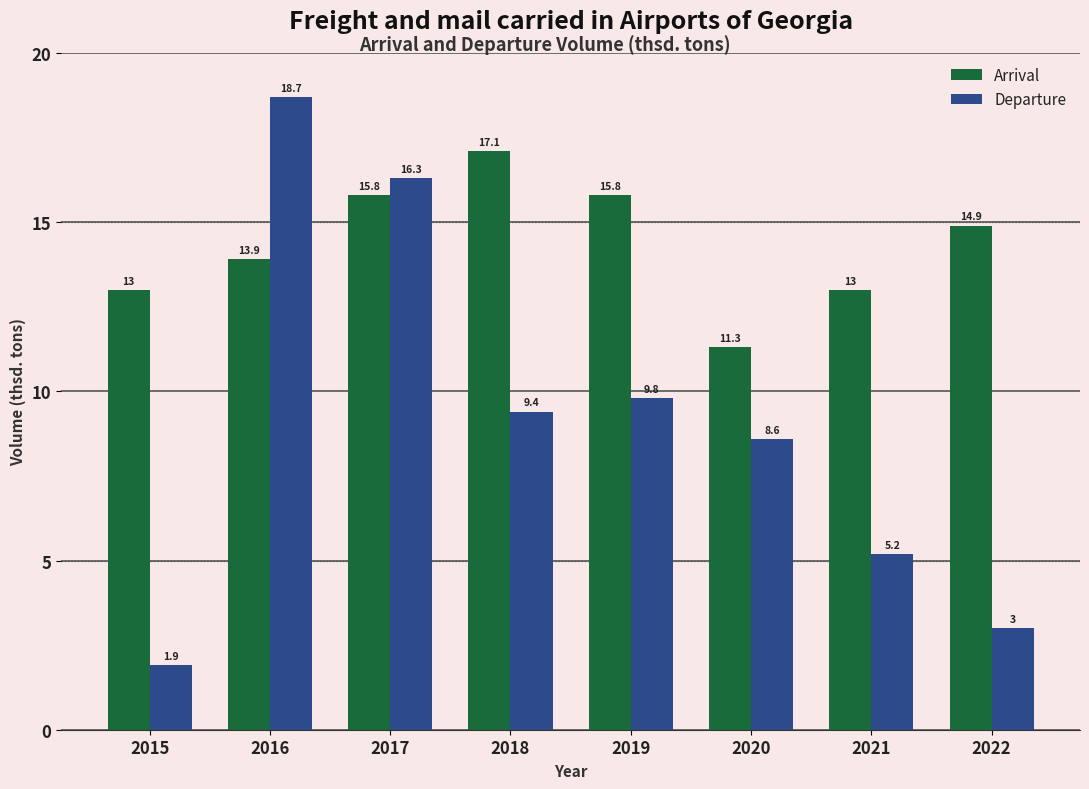

How many groups of bars are there?

8